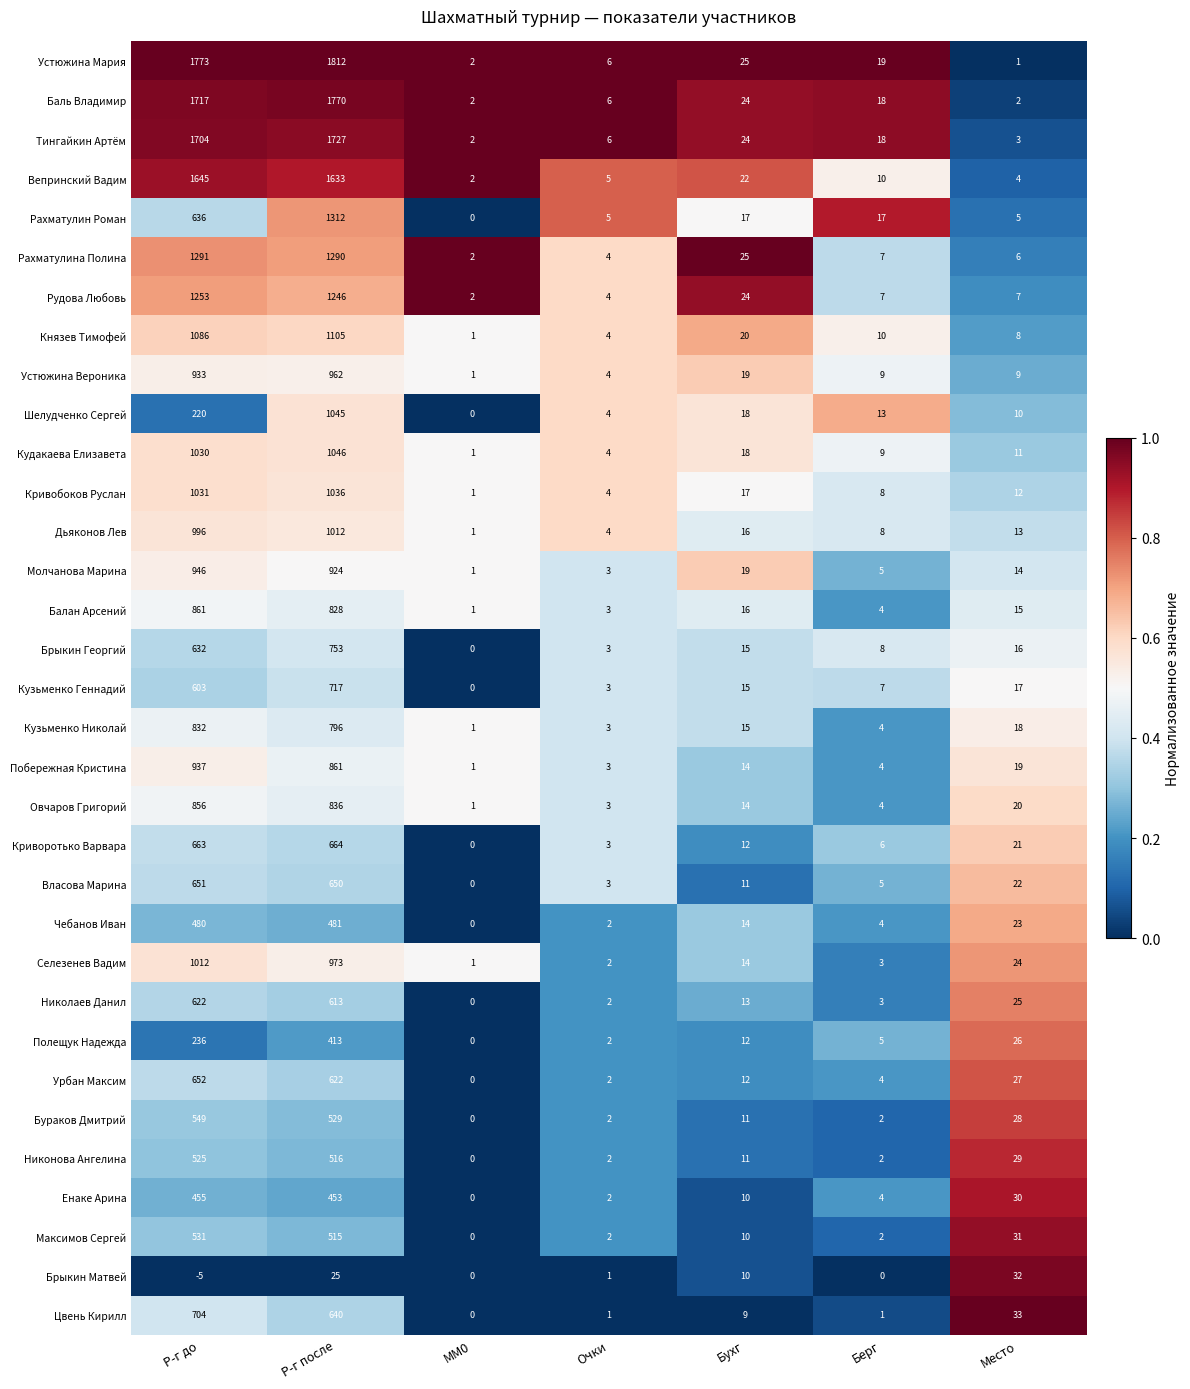

What is the sum of all Урбан Максим values?

1319